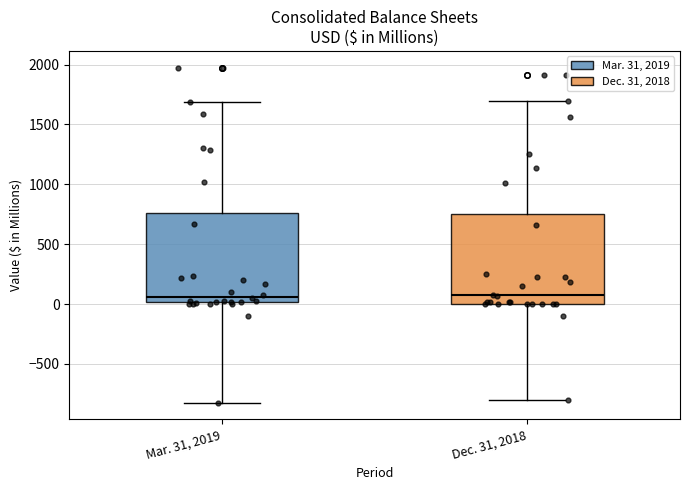

Where does the upper whisker of the box for Dec. 31, 2018 end on the y-axis? The values are not printed on the chart, so give them approximately, as read against the axis.

1700